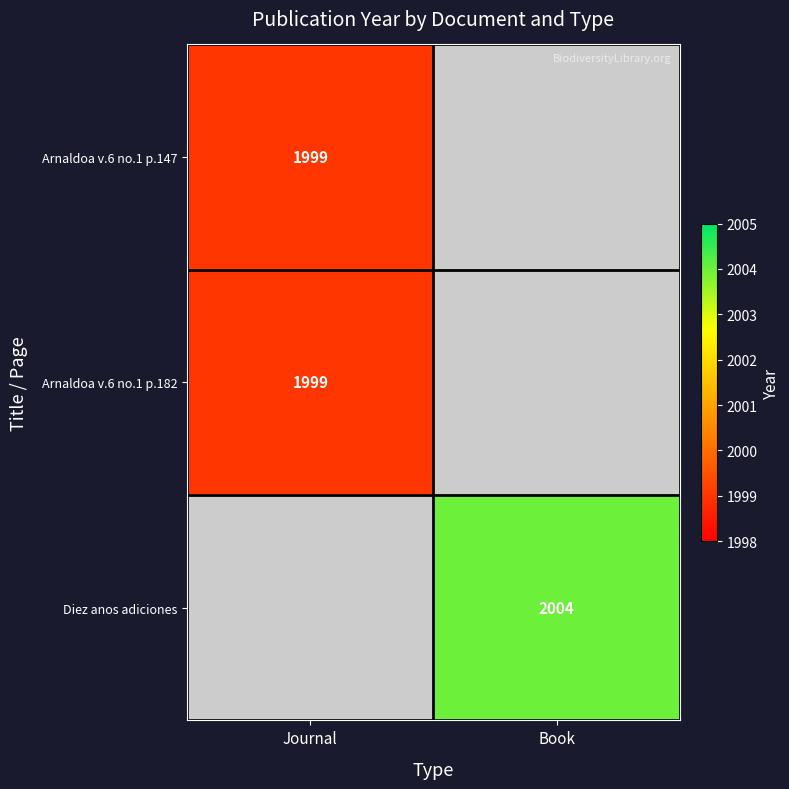

The value of Diez anos adiciones at Book is 2004. True or false?

True